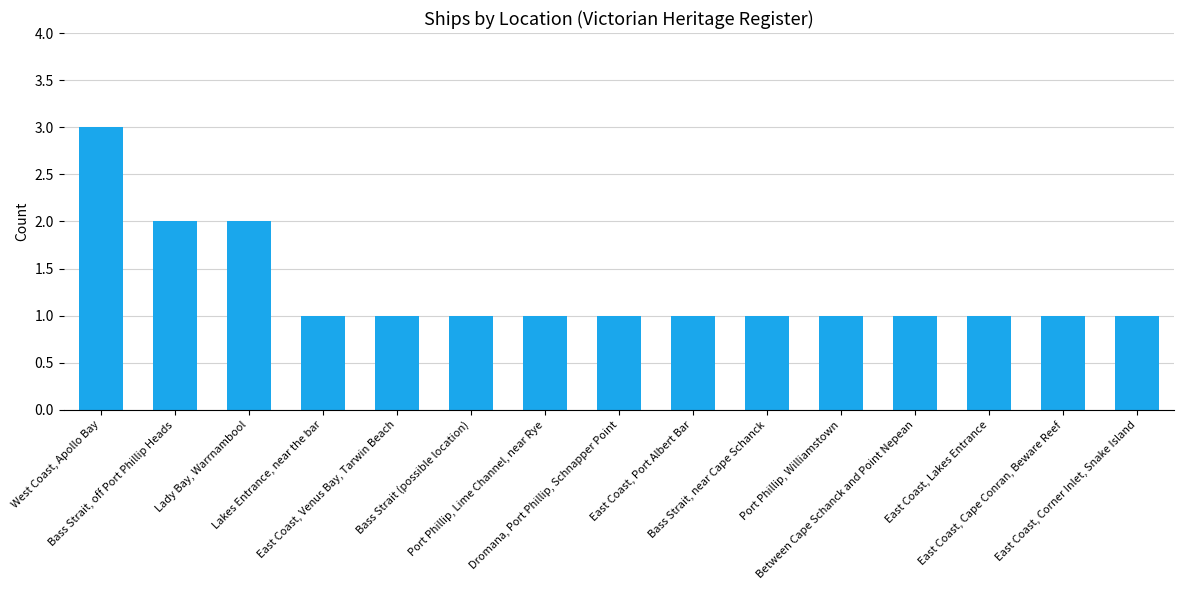

What is the ratio of the value at East Coast, Port Albert Bar to the value at West Coast, Apollo Bay?

0.3